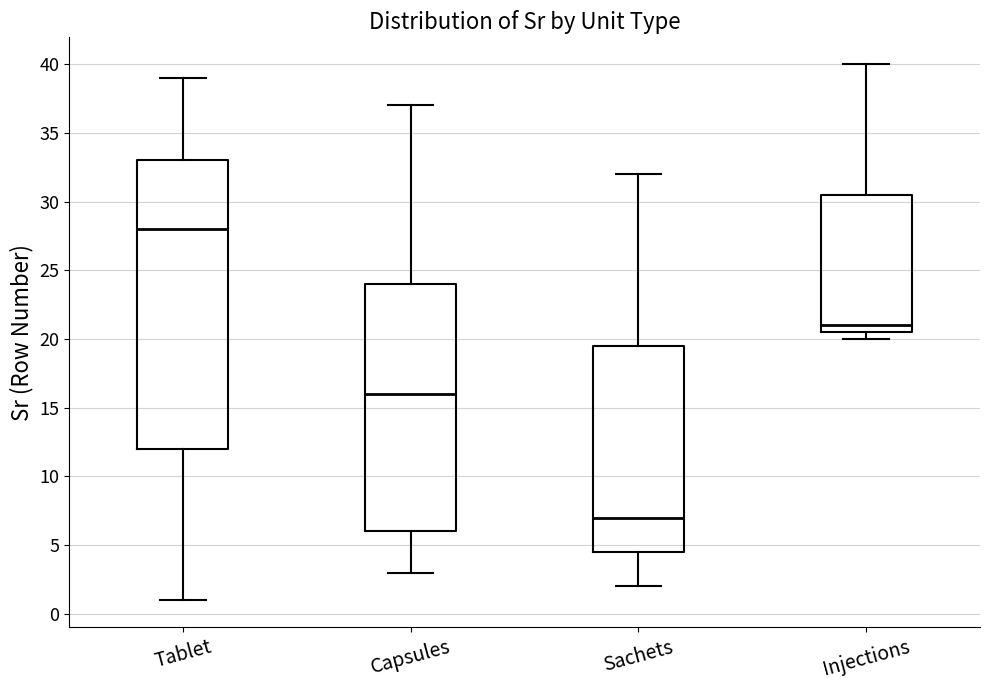

Where does the median line of the box for Tablet sit on the y-axis? The values are not printed on the chart, so give them approximately, as read against the axis.

28.0